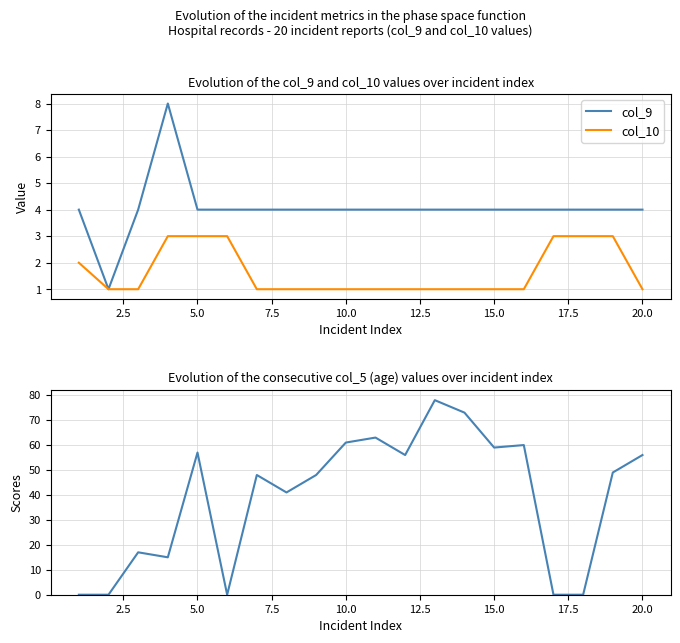

What is the average value of the col_5 series?

39